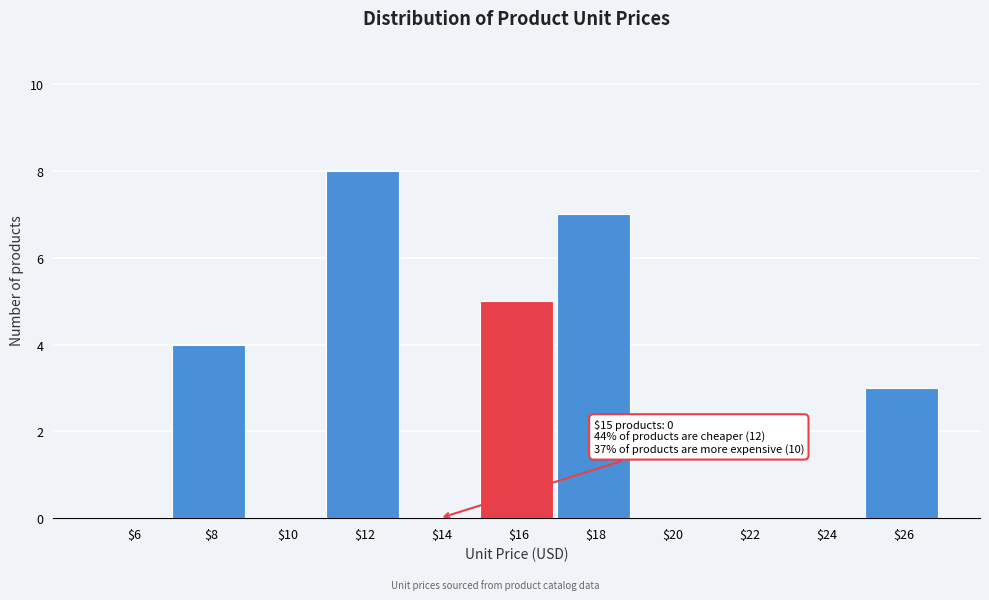

Which range on the x-axis has the tallest bar?

11 to 13